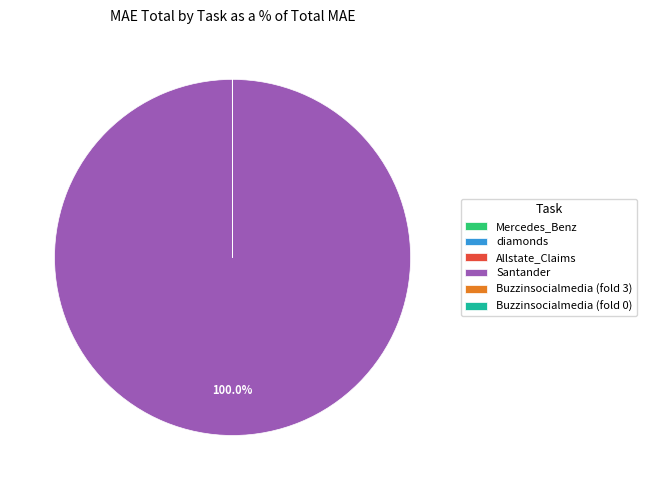

Which slice represents more than half of the pie?

Santander